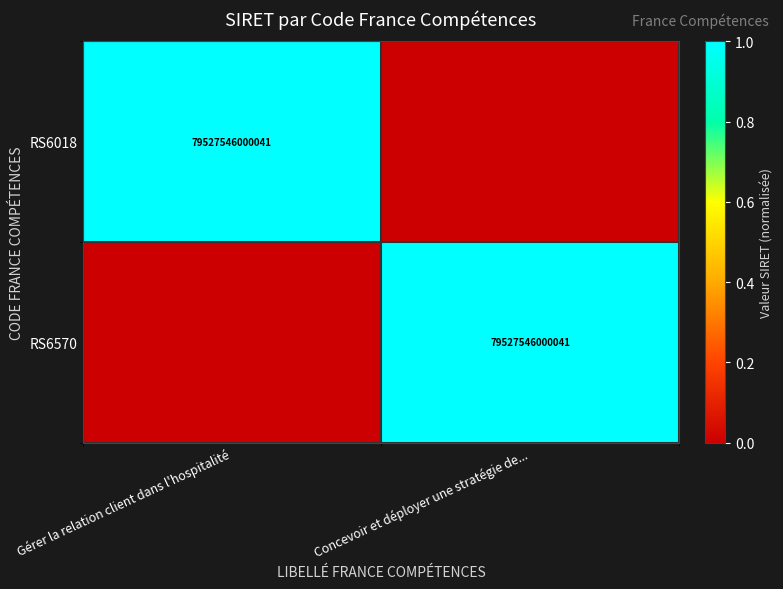

The value of RS6570 at Concevoir et déployer une stratégie de... is 79527546000041. True or false?

True